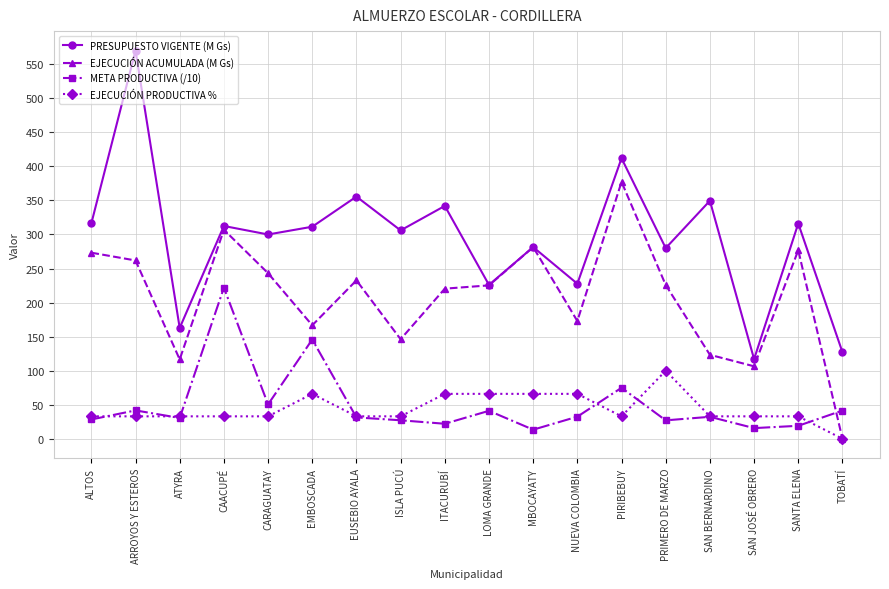

What is the minimum value for META PRODUCTIVA (/10)?

13.4